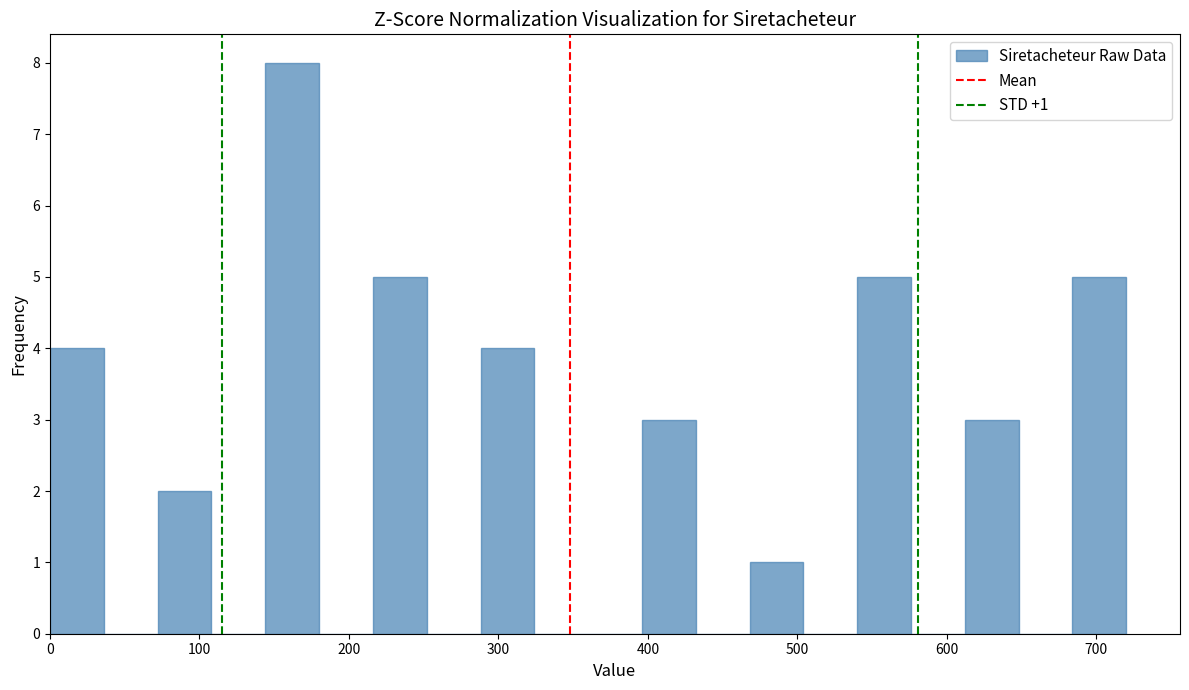

Around what value on the x-axis is the tallest bar? Give the approximate position of its centre, as read against the axis.

160